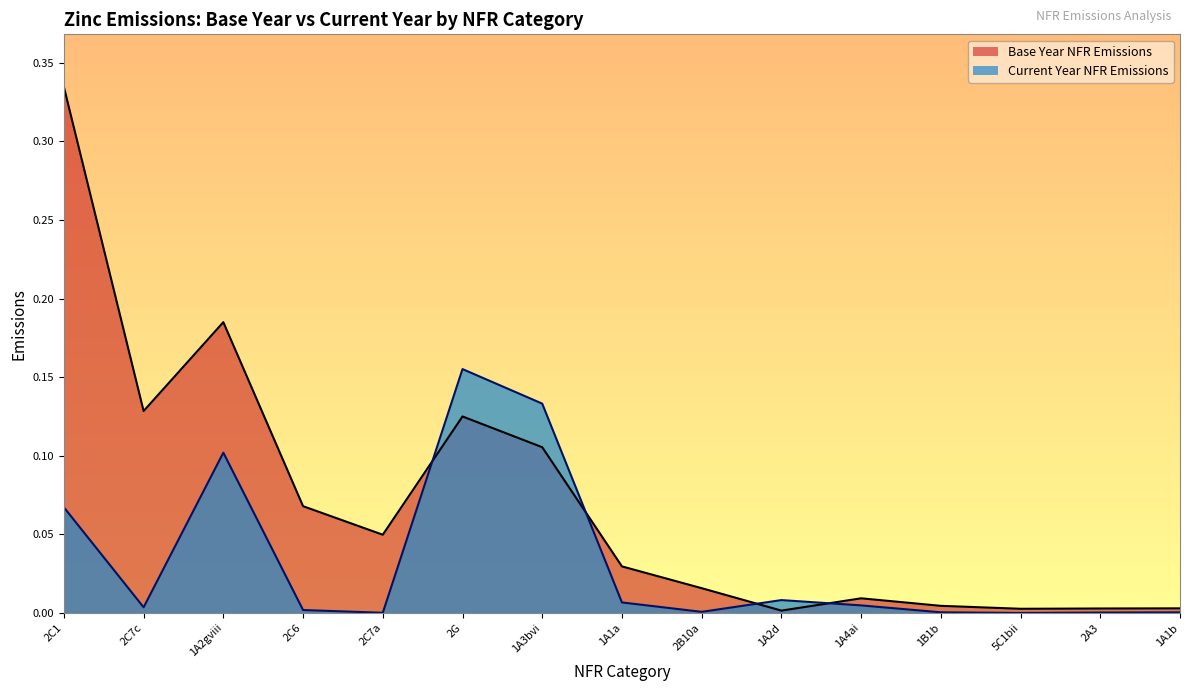

What is the label of the 3rd point from the right?

5C1bii